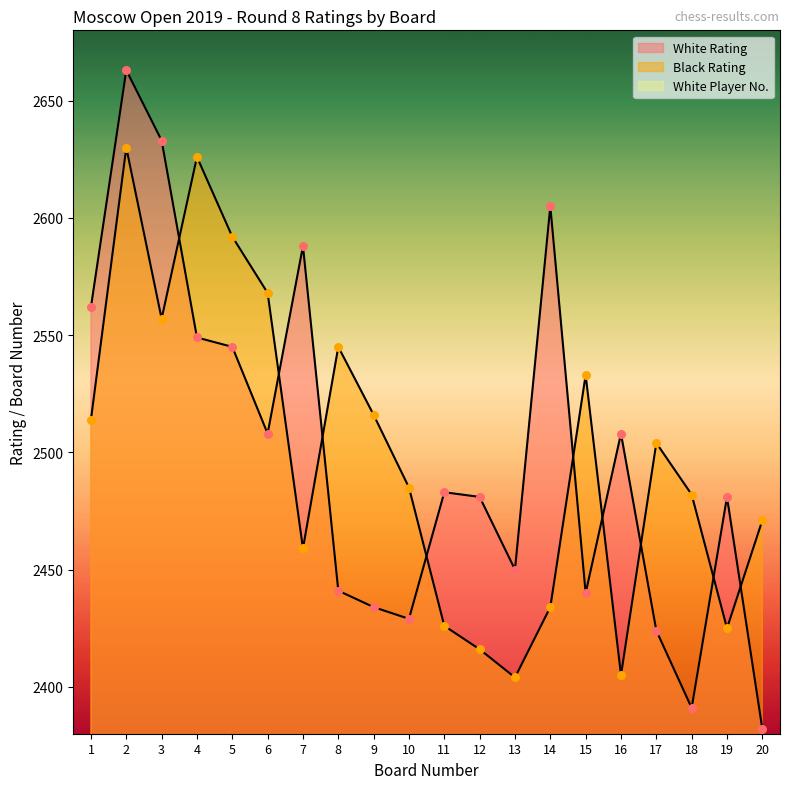

What is the total value across all series at 14?

5045